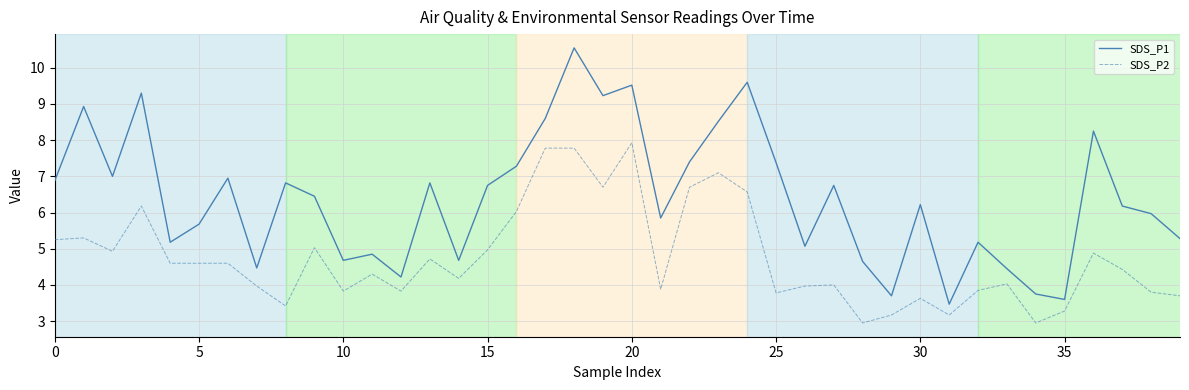

Which series has the widest spread of values?

SDS_P1